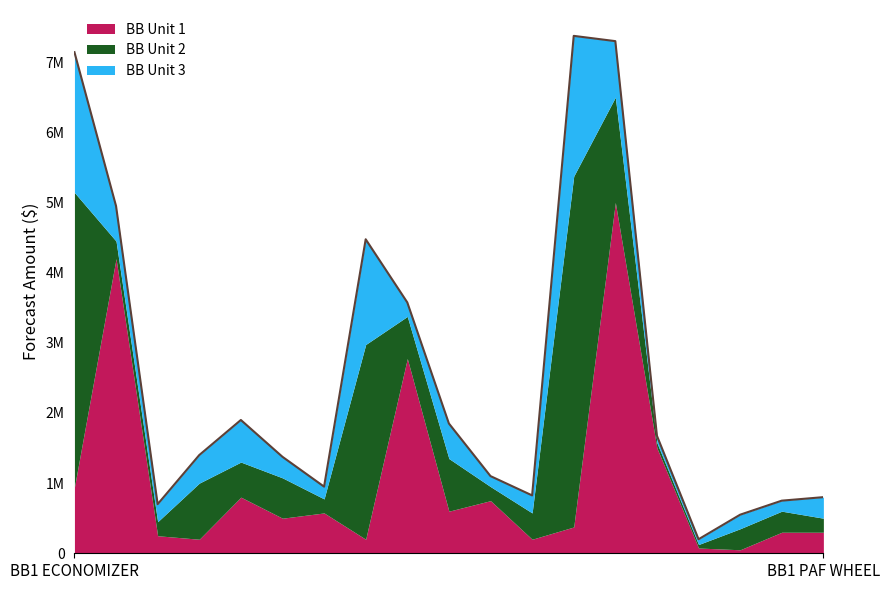

Reading left to right, what are all the values shown in this chart?

BB Unit 1: 942644	4200000	250000	200000	800000	500000	575000	200000	2775822	600000	750000	200000	375000	5000000	1500000	75000	50000	300000	300000
BB Unit 2: 4200000	250000	200000	800000	500000	575000	200000	2775822	600000	750000	200000	375000	5000000	1500000	75000	50000	300000	300000	200000
BB Unit 3: 2000000	500000	250000	400000	600000	300000	175000	1500000	200000	500000	150000	250000	2000000	800000	100000	75000	200000	150000	300000